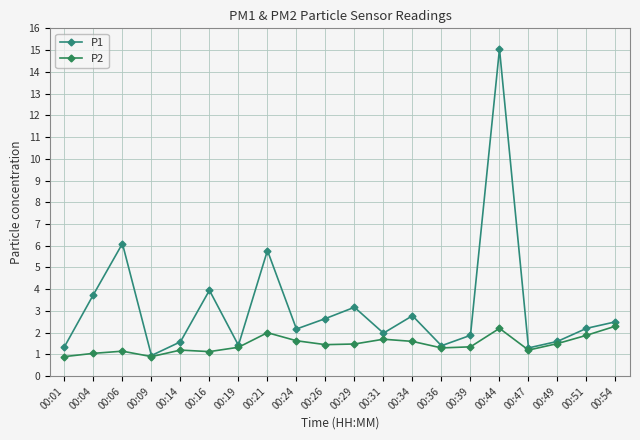

What is the total value across all series at 00:14?

2.8